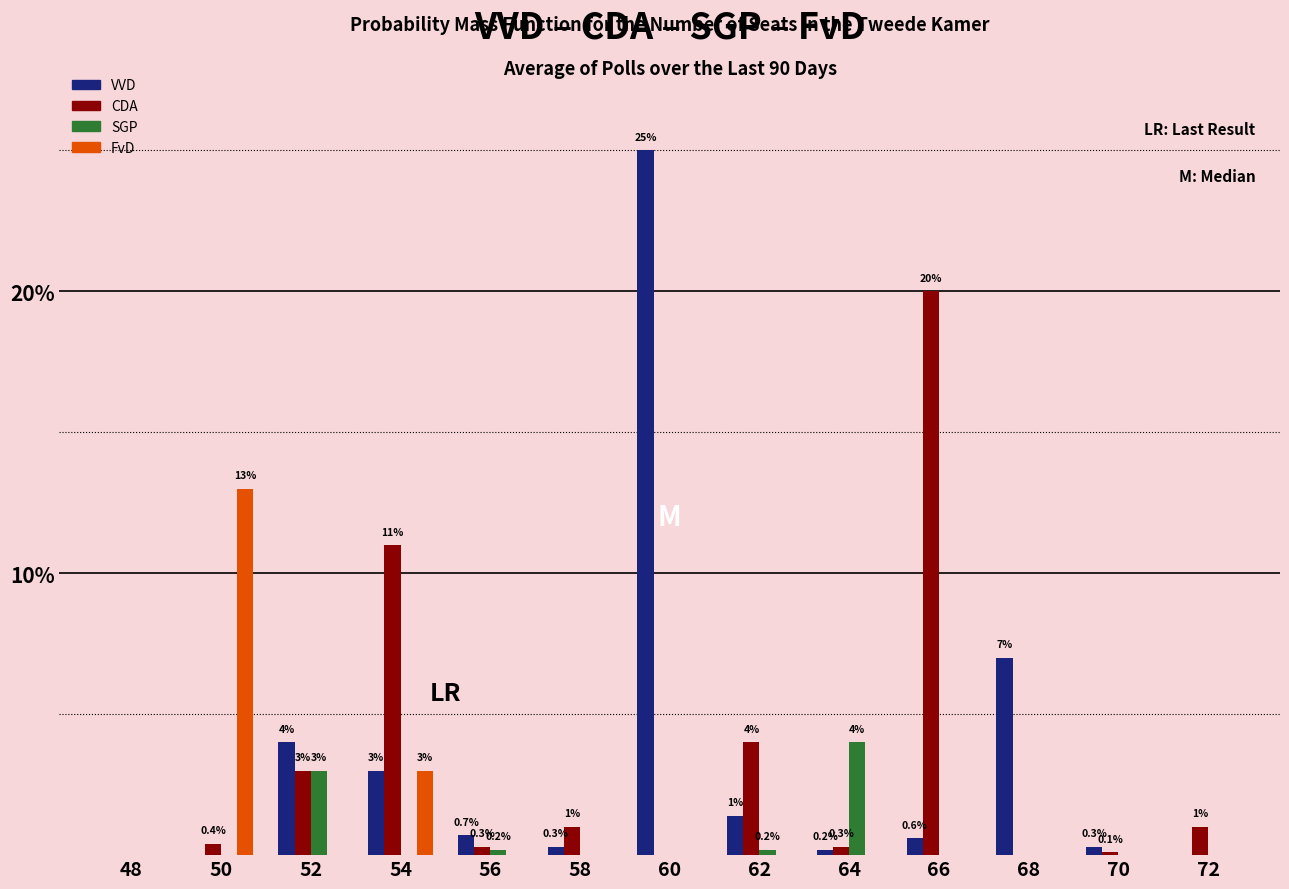

Reading right to left, list all the values displayed in this chart.

VVD: 72=0.0	70=0.3	68=7.0	66=0.6	64=0.2	62=1.4	60=25.0	58=0.3	56=0.7	54=3.0	52=4.0	50=0.0	48=0.0
CDA: 72=1.0	70=0.1	68=0.0	66=20.0	64=0.3	62=4.0	60=0.0	58=1.0	56=0.3	54=11.0	52=3.0	50=0.4	48=0.0
SGP: 72=0.0	70=0.0	68=0.0	66=0.0	64=4.0	62=0.2	60=0.0	58=0.0	56=0.2	54=0.0	52=3.0	50=0.0	48=0.0
FvD: 72=0.0	70=0.0	68=0.0	66=0.0	64=0.0	62=0.0	60=0.0	58=0.0	56=0.0	54=3.0	52=0.0	50=13.0	48=0.0